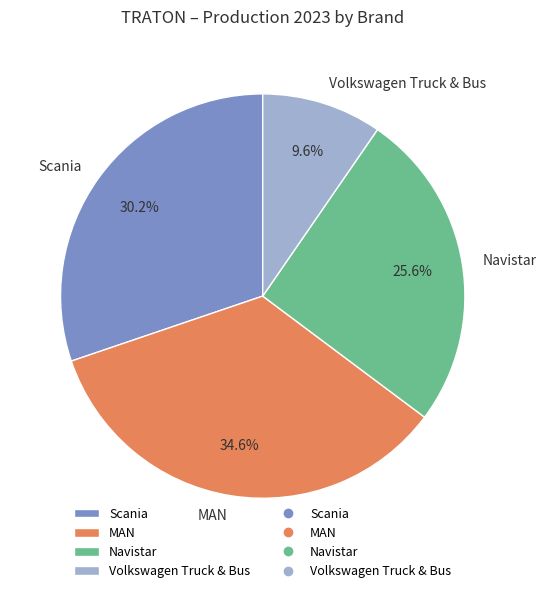

What is the smallest slice in the pie chart?

Volkswagen Truck & Bus